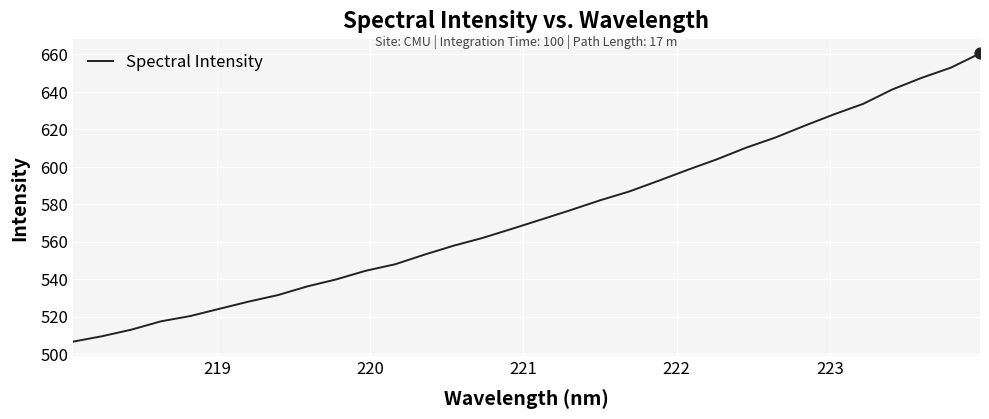

What is the maximum value shown in the chart?

660.6